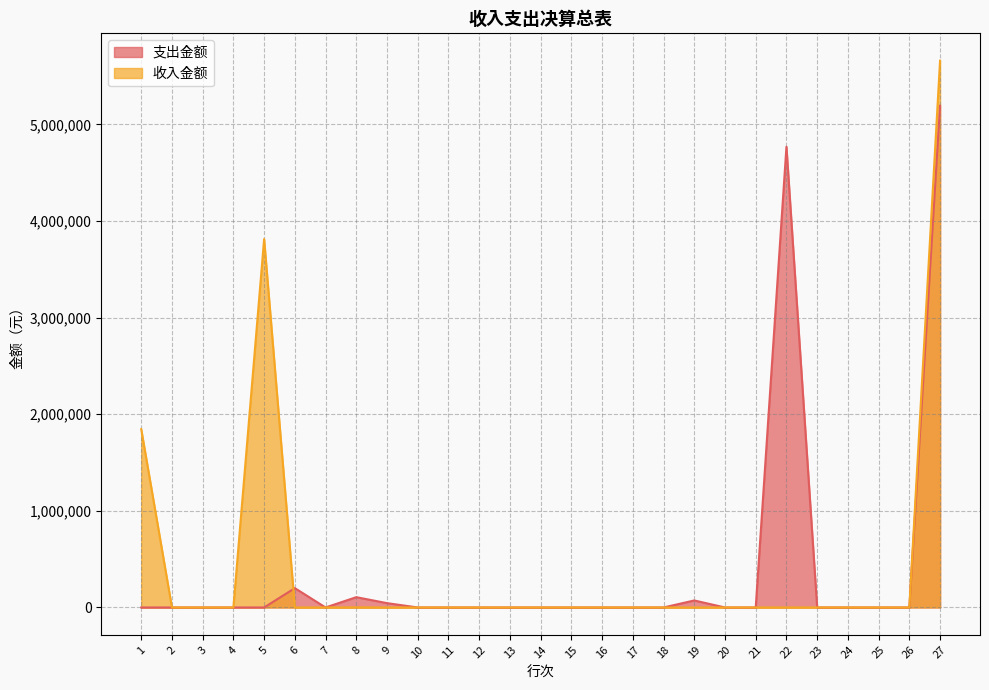

Reading right to left, transcribe all the data shown in this chart.

支出金额: 5192872.4	0.0	0.0	0.0	0.0	4768788.9	0.0	0.0	72581.3	0.0	0.0	0.0	0.0	0.0	0.0	0.0	0.0	0.0	44807.2	106695.0	0.0	200000.0	0.0	0.0	0.0	0.0	0.0
收入金额: 5659772.2	0.0	0.0	0.0	0.0	0.0	0.0	0.0	0.0	0.0	0.0	0.0	0.0	0.0	0.0	0.0	0.0	0.0	0.0	1156.3	0.0	0.0	3812980.8	0.0	0.0	0.0	1845635.1